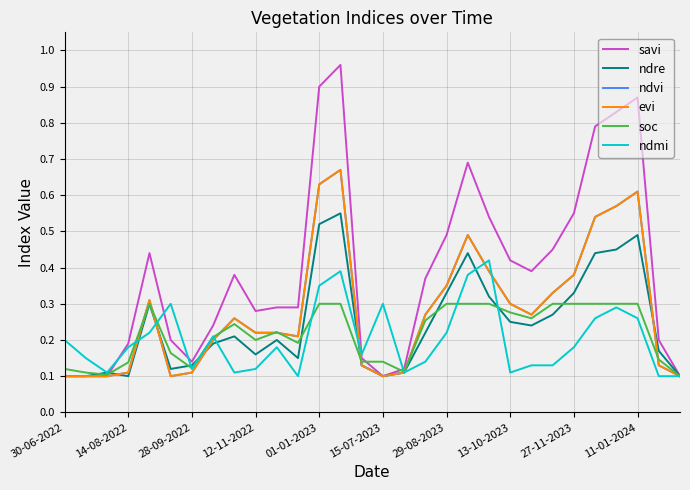

What is the value of the ndmi point at the 6th from the left?

0.3